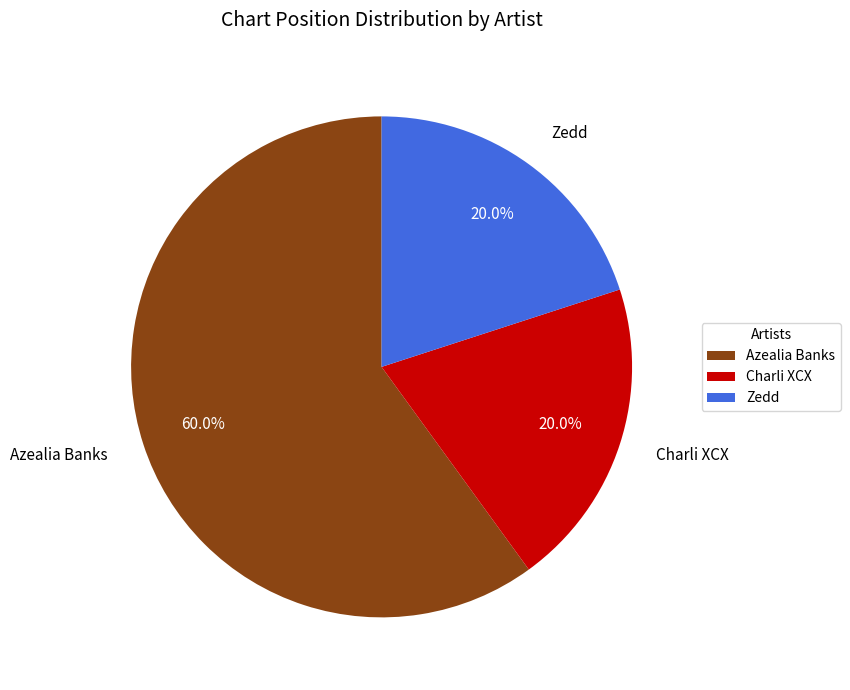

Is it true that Charli XCX is 13% of the pie?

False